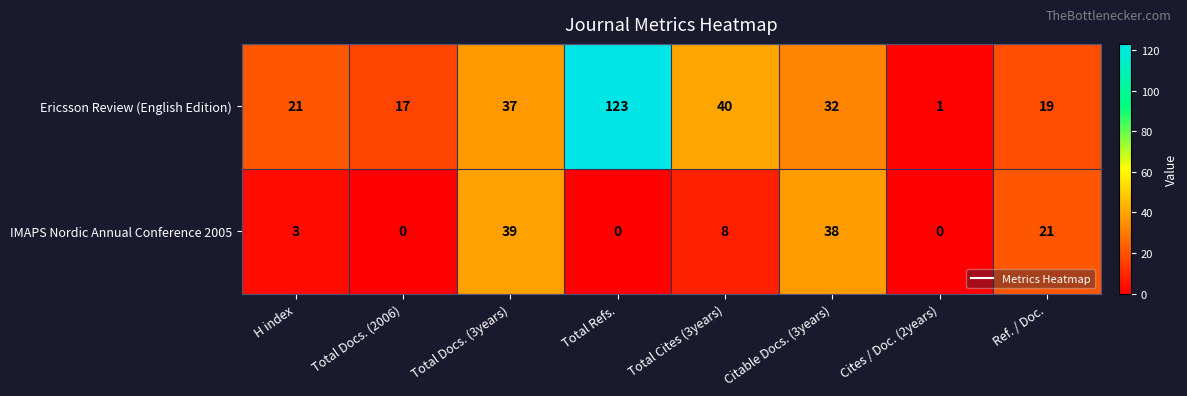

Is it true that IMAPS Nordic Annual Conference 2005 equals 27 at Total Docs. (2006)?

False